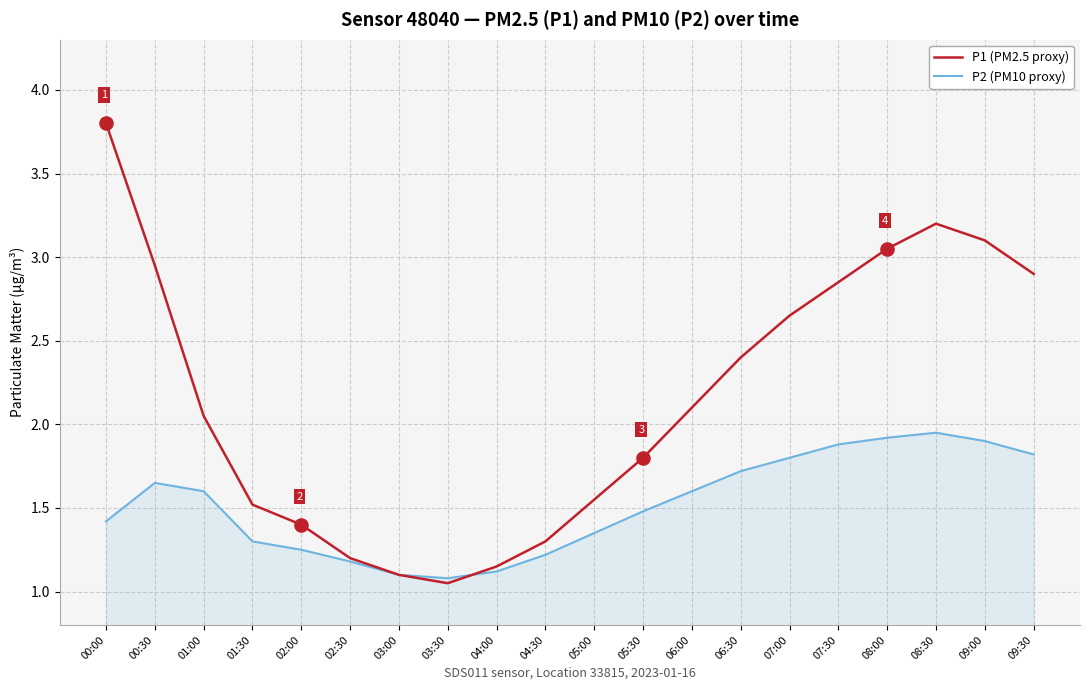

What are all the series names shown in the legend?

P1 (PM2.5 proxy), P2 (PM10 proxy)